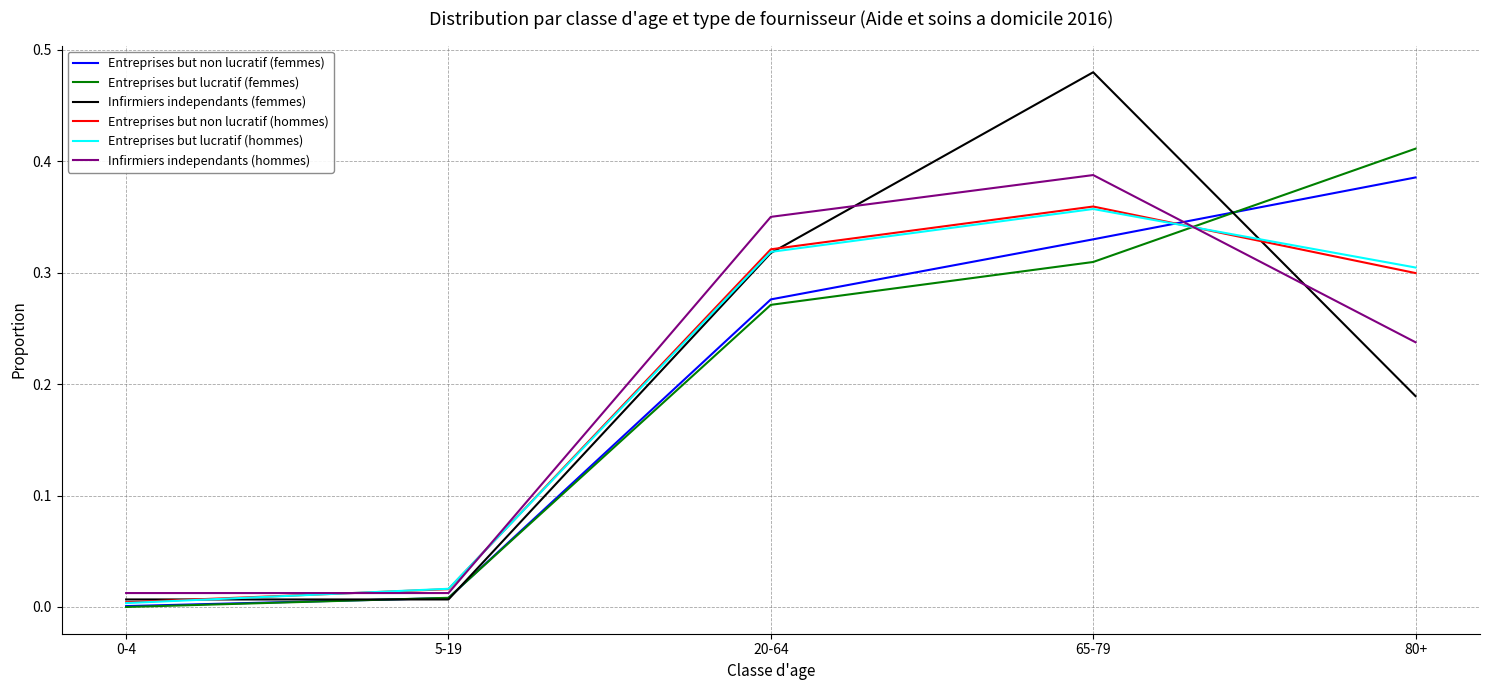

True or false: Infirmiers independants (femmes) has a value of 0.5 at 20-64.

False